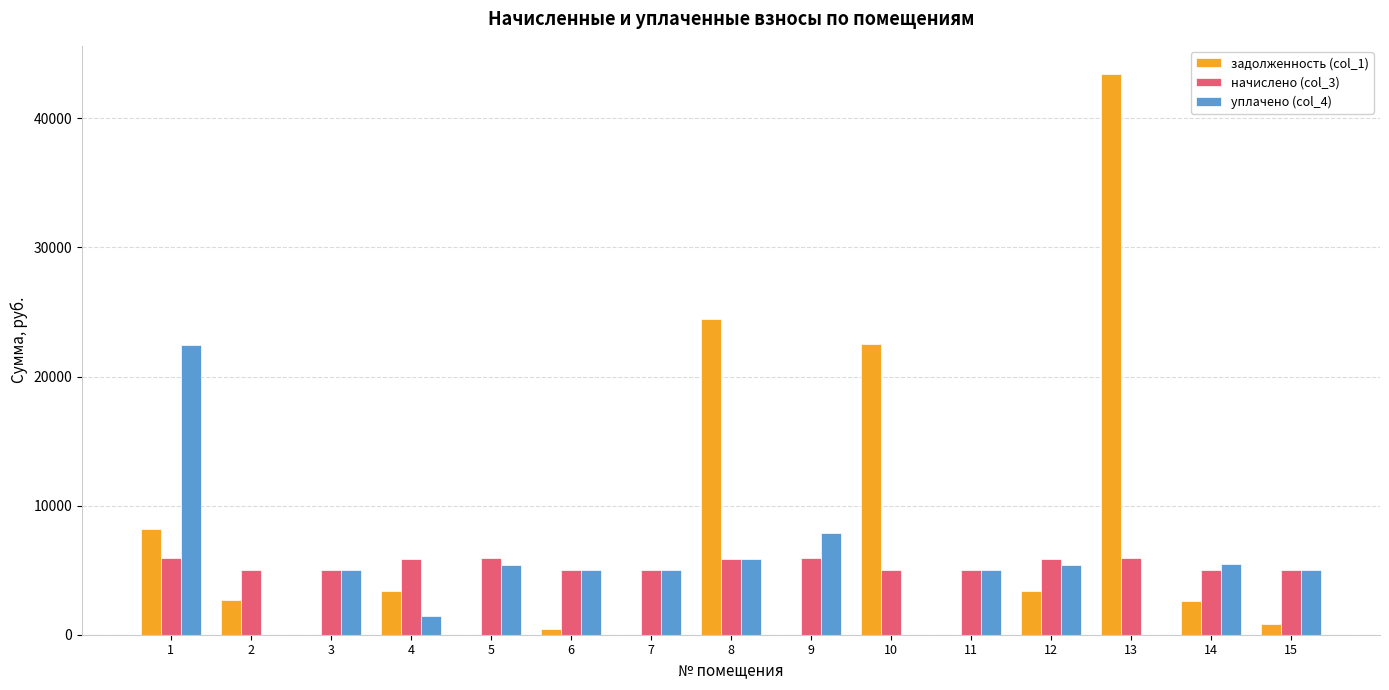

What is the difference between the задолженность (col_1) values at 1 and 9?

8175.4